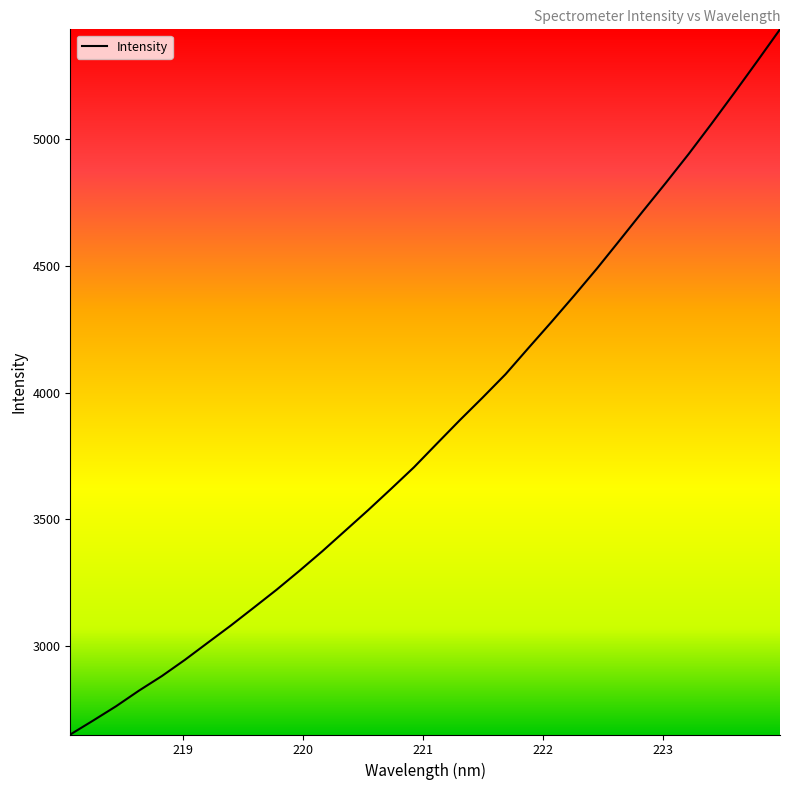

What is the maximum value shown in the chart?

5434.9